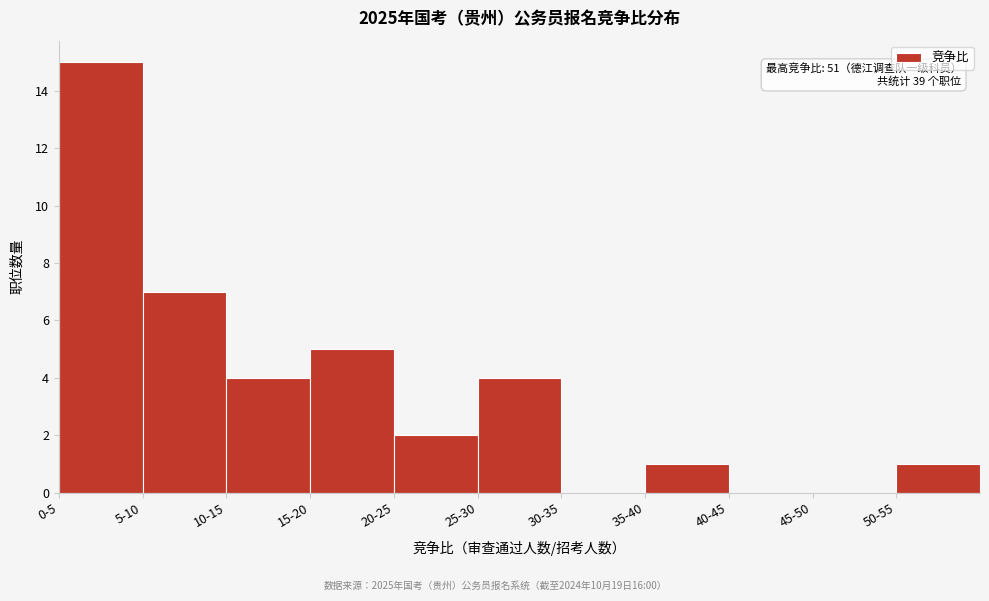

Reading left to right, what are all the values shown in this chart?

0-5=15	5-10=7	10-15=4	15-20=5	20-25=2	25-30=4	30-35=0	35-40=1	40-45=0	45-50=0	50-55=1